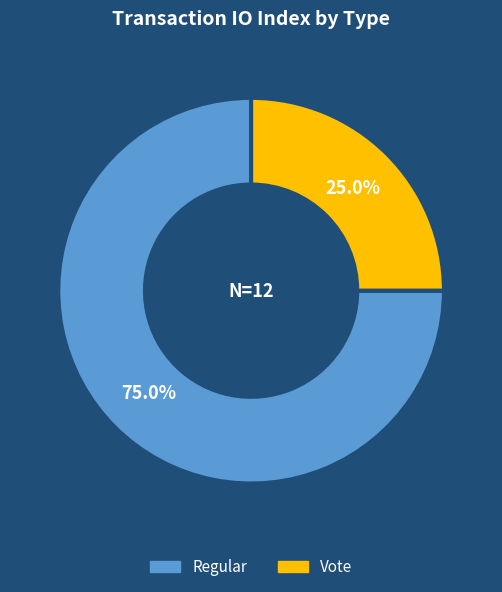

To the nearest percent, what is the average slice percentage?

50%